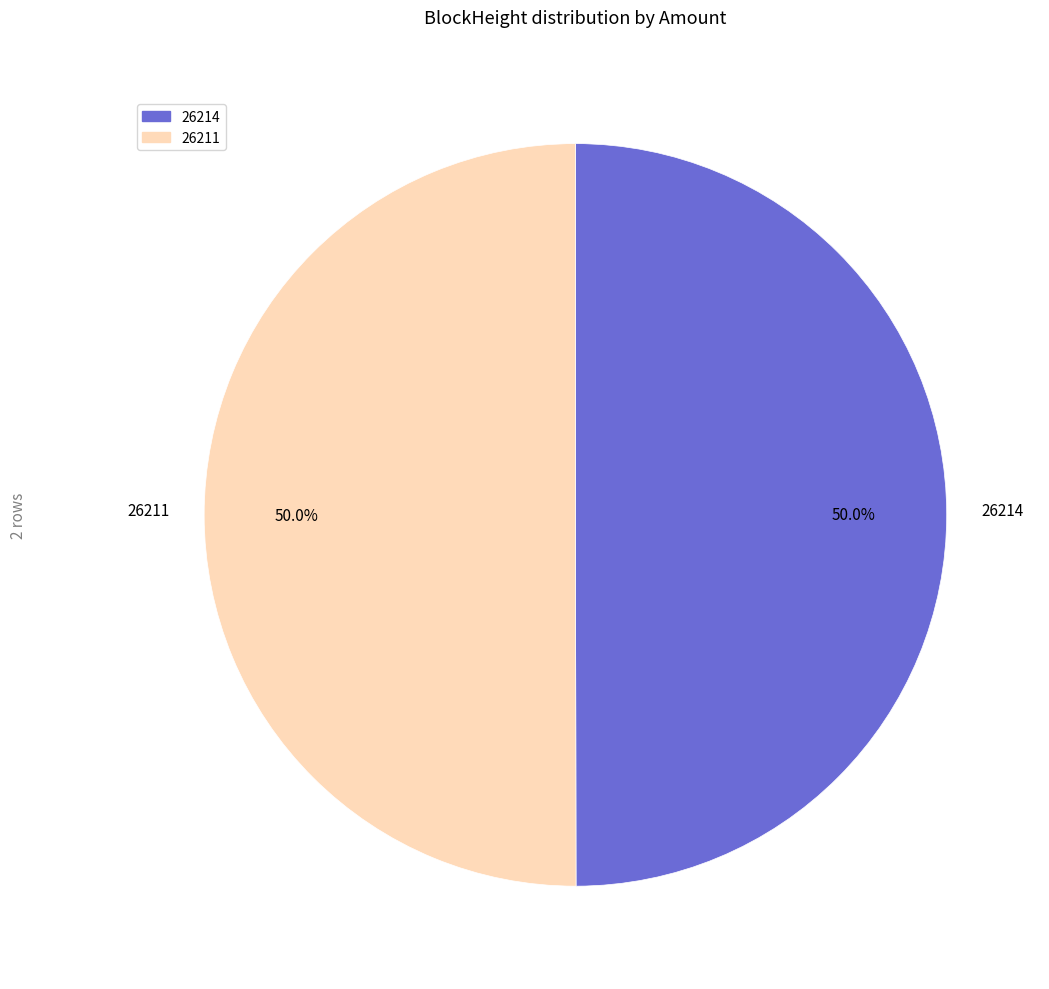

Is the sum of 26214 and 26211 greater than half?

Yes